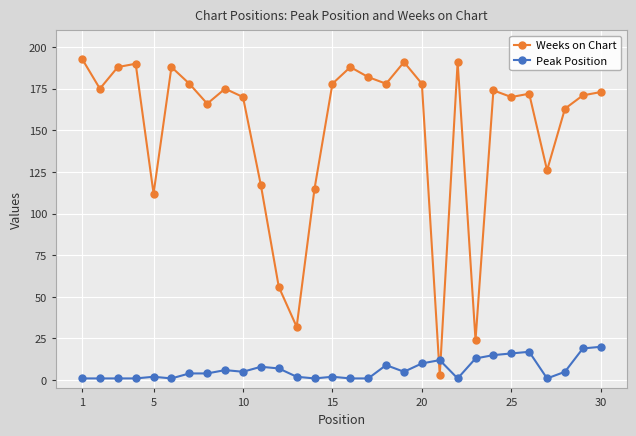

True or false: Peak Position has more than 2 interior local peaks.

True